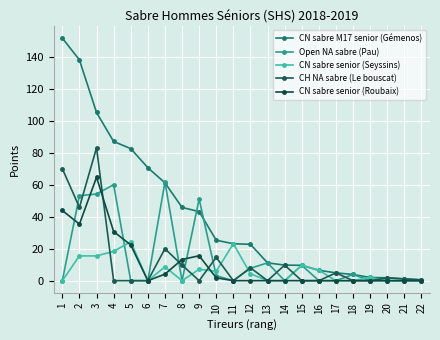

After their last crossing, which series has the higher values: CN sabre senior (Seyssins) or Open NA sabre (Pau)?

CN sabre senior (Seyssins)